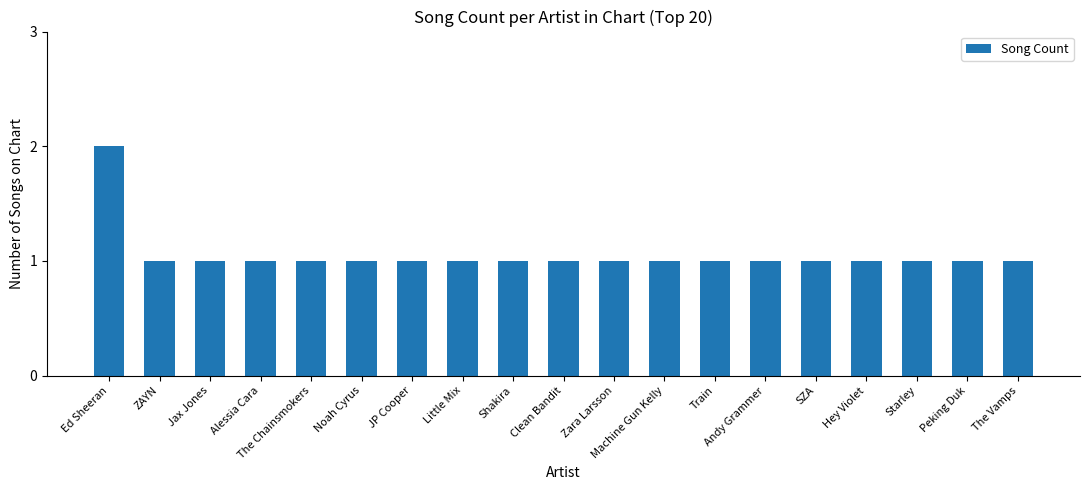

How many values are between 1 and 2?

19